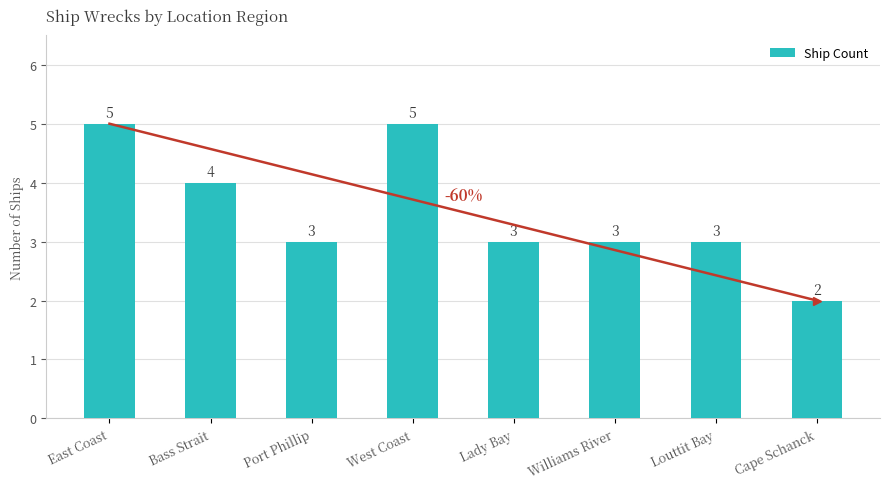

Does the chart contain stacked bars?

No